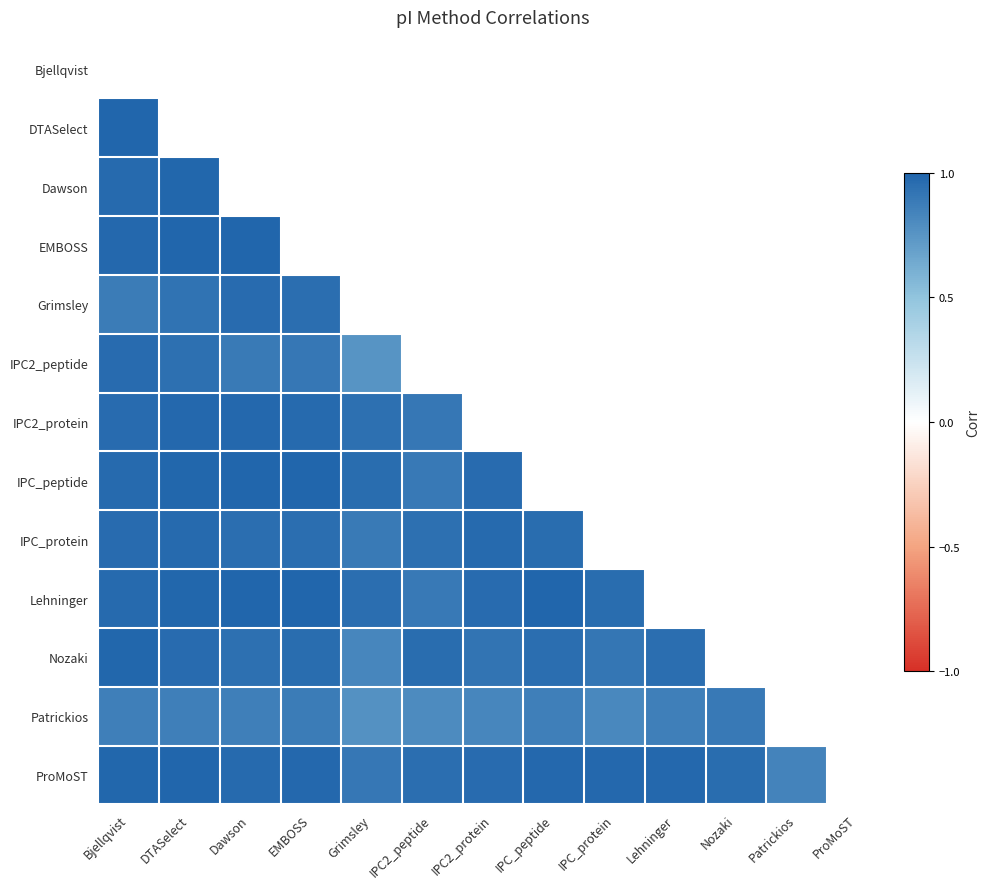

Which series changed the most between IPC2_protein and IPC_peptide?

Patrickios